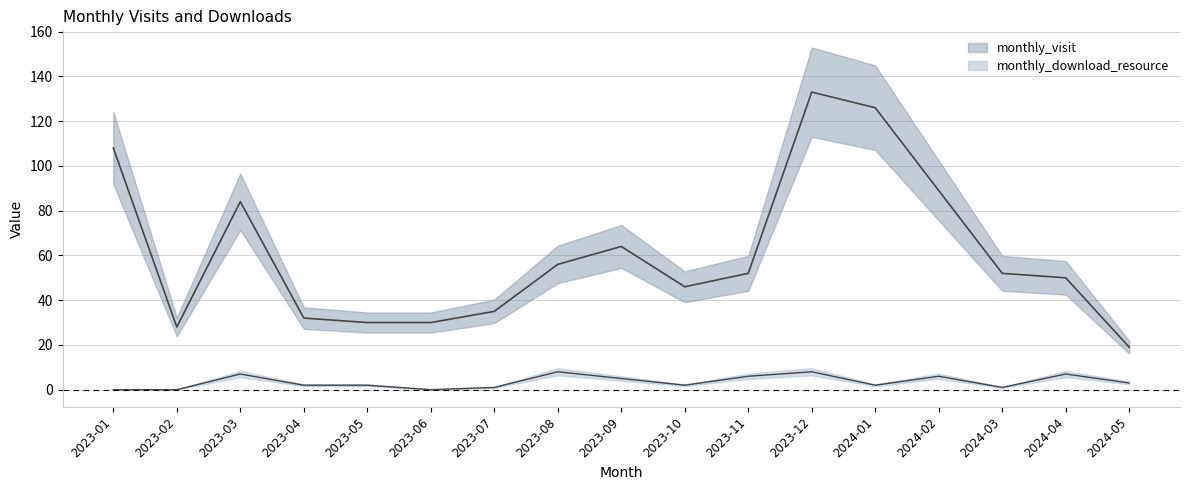

Rank the series at 2023-06 from highest to lowest value.

monthly_visit, monthly_download_resource